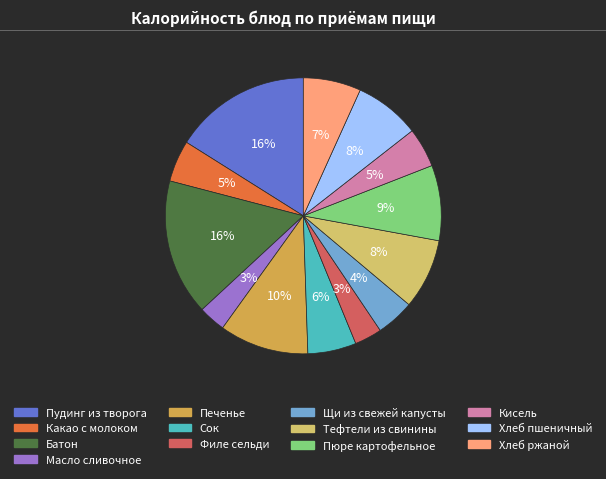

How many slices are in this pie chart?

13